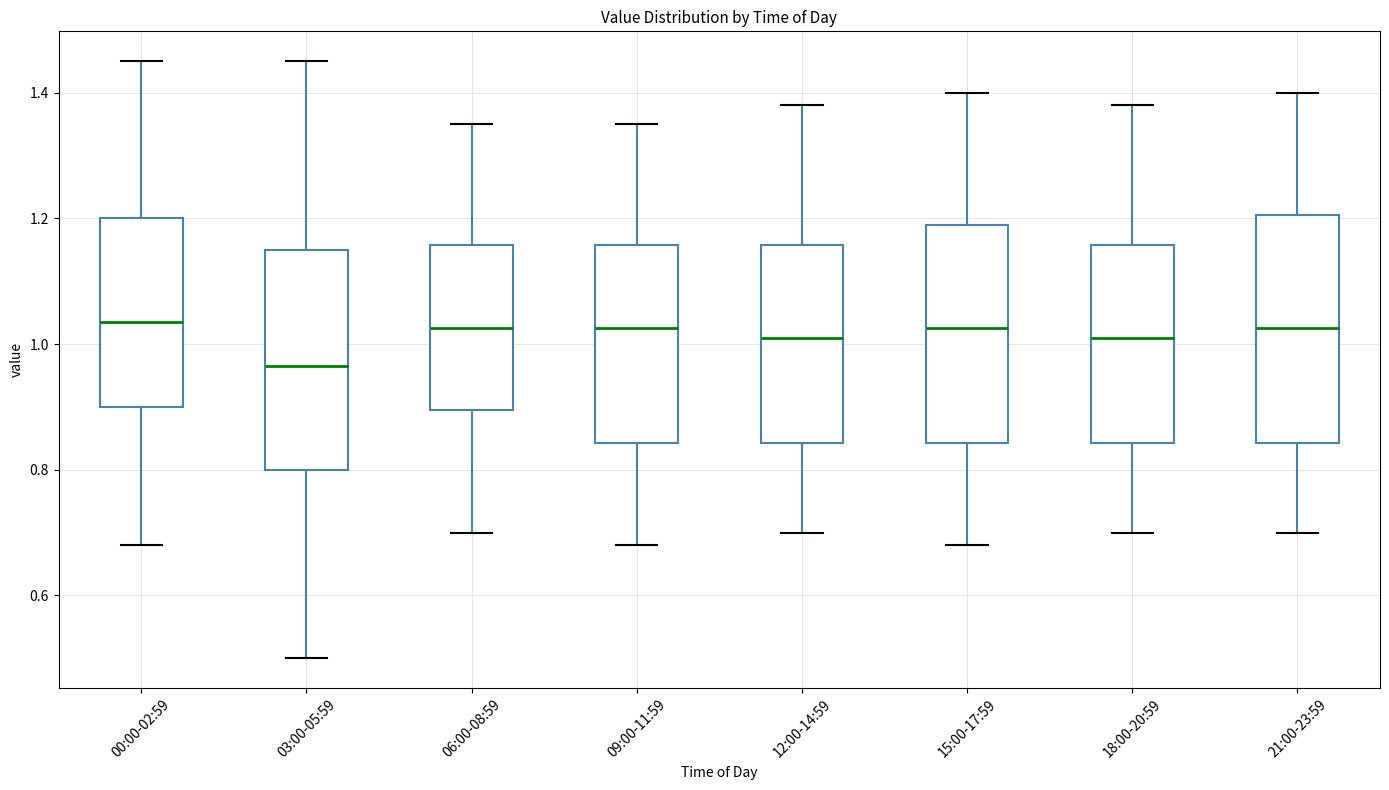

Which box has the lowest median line?

03:00-05:59